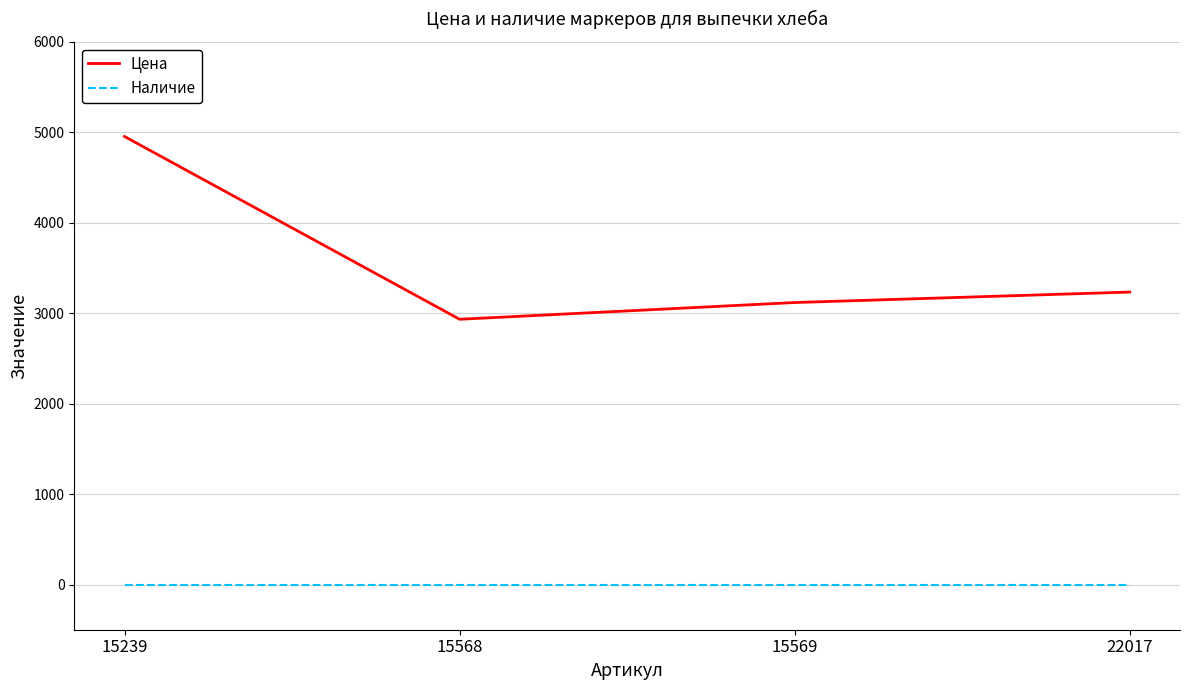

At how many categories does at least one series exceed 185?

4